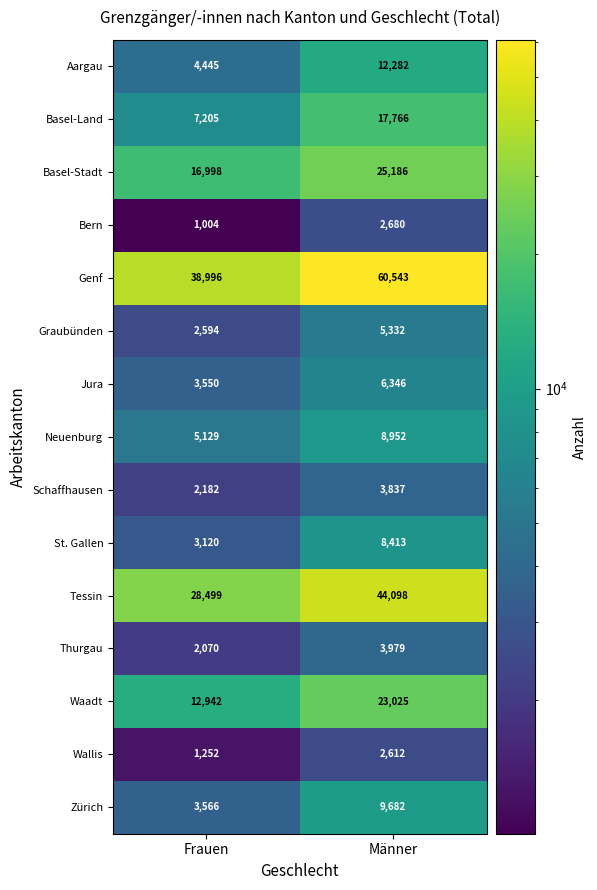

Reading left to right, list all the values displayed in this chart.

Aargau: 4445	12282
Basel-Land: 7205	17766
Basel-Stadt: 16998	25186
Bern: 1004	2680
Genf: 38996	60543
Graubünden: 2594	5332
Jura: 3550	6346
Neuenburg: 5129	8952
Schaffhausen: 2182	3837
St. Gallen: 3120	8413
Tessin: 28499	44098
Thurgau: 2070	3979
Waadt: 12942	23025
Wallis: 1252	2612
Zürich: 3566	9682